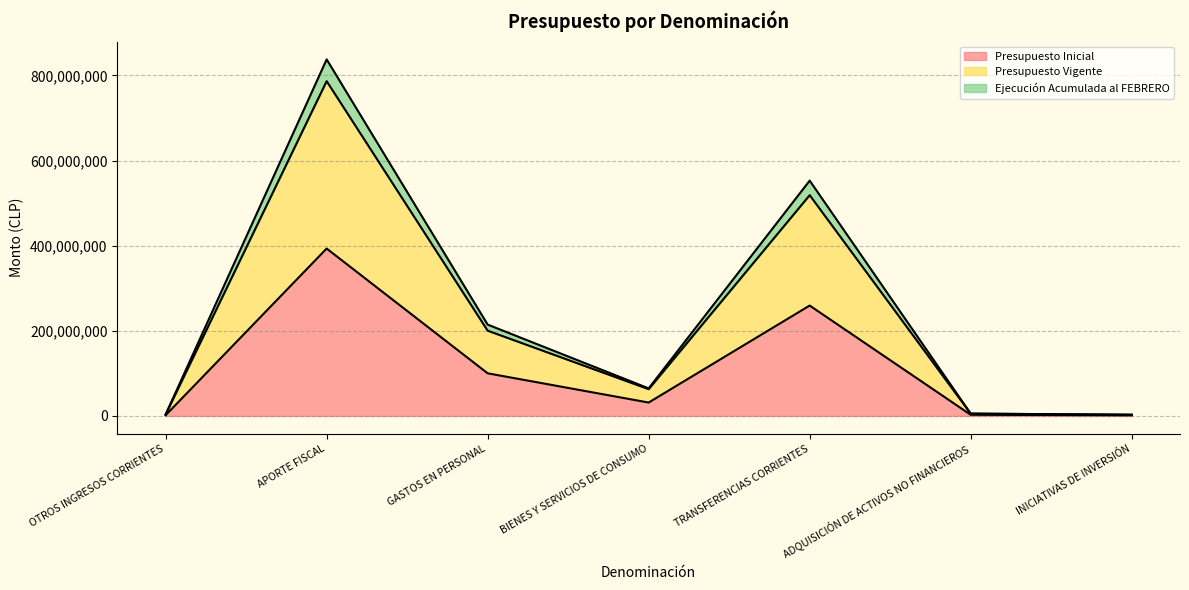

What is the label of the 3rd point from the right?

TRANSFERENCIAS CORRIENTES